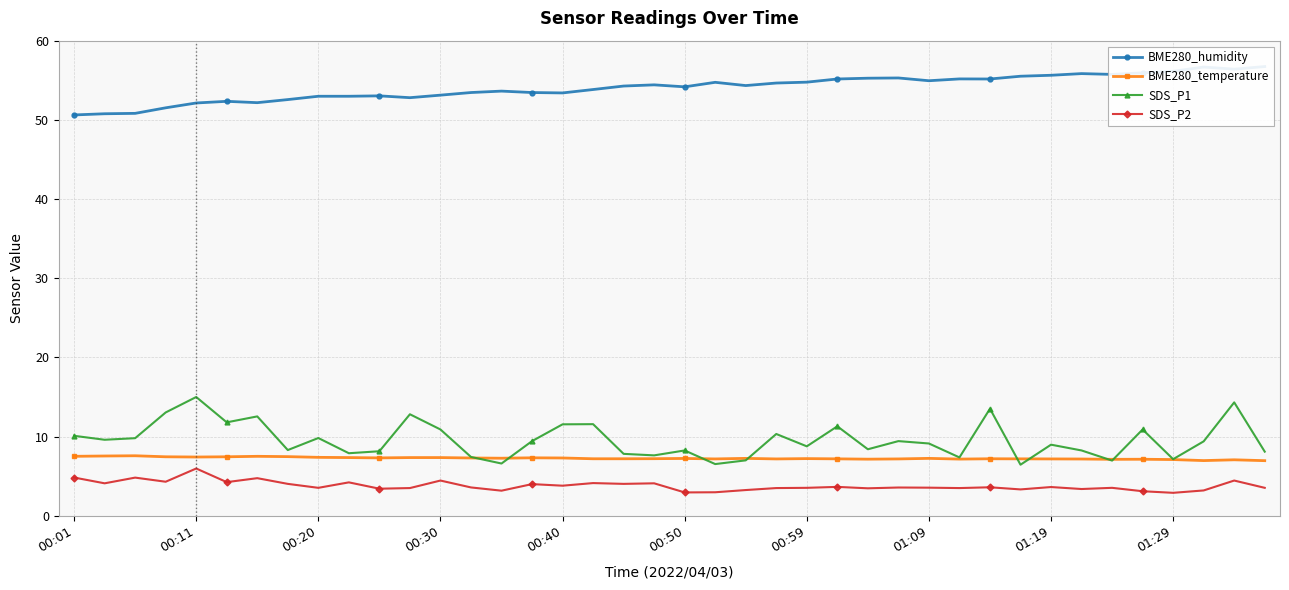

How many interior local valleys does the SDS_P2 series have?

14